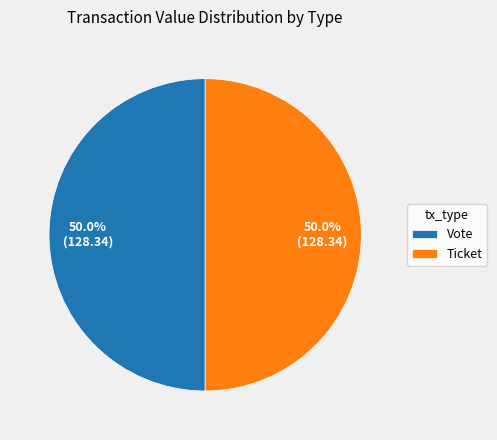

What portion of the pie excludes Ticket?

50.0%